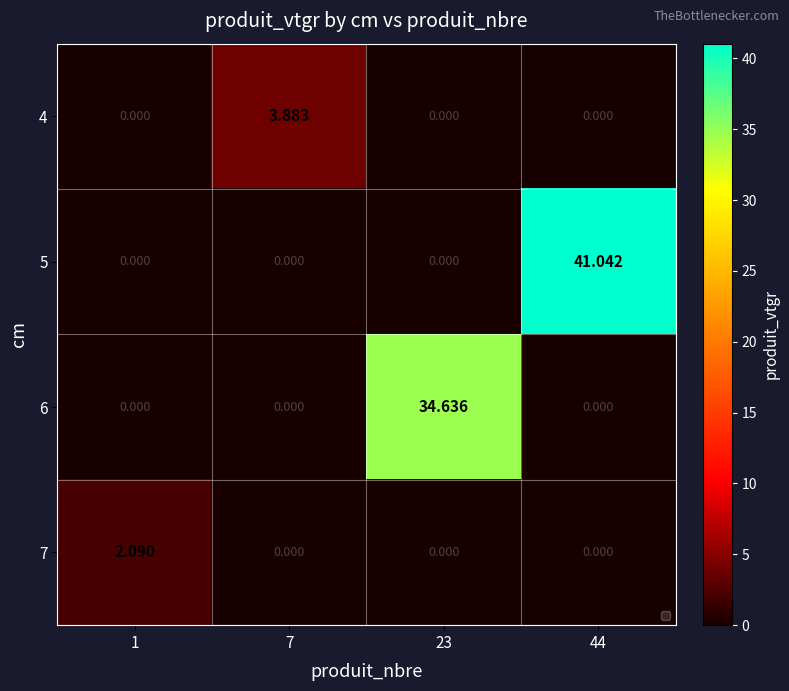

Is the value of 7 at 23 greater than the value of 6 at 23?

No